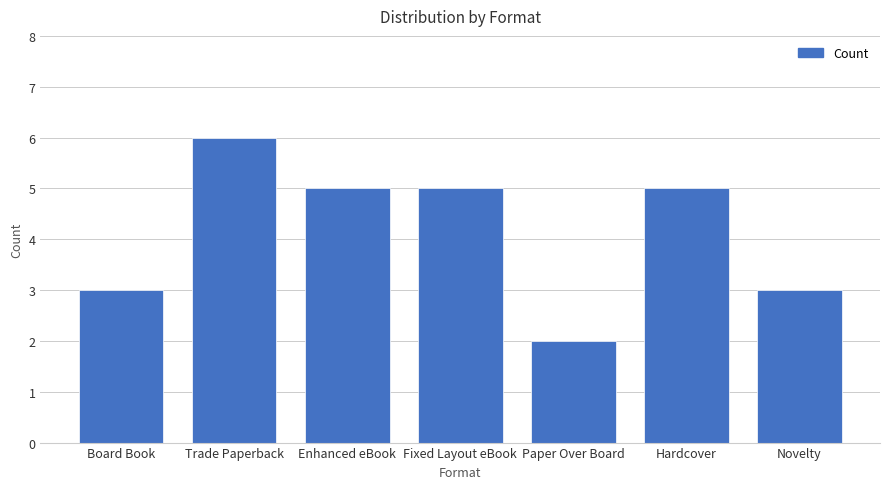

Approximately how many times larger is the value at Board Book compared to Enhanced eBook?

0.6